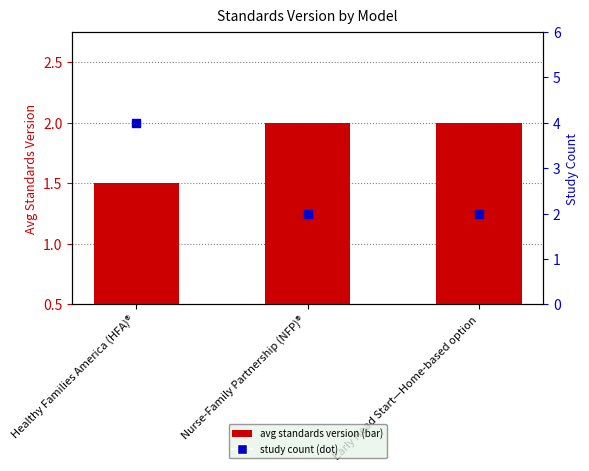

Approximately how many times larger is the value at Healthy Families America (HFA)® compared to Early Head Start—Home-based option?

2.0